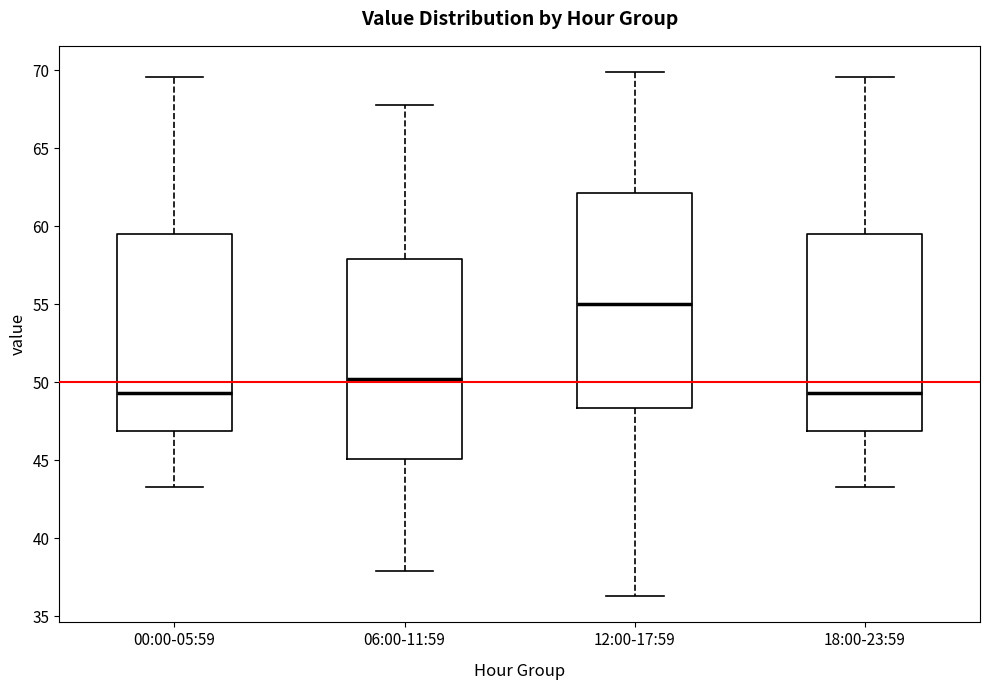

Where does the lower whisker of the box for 06:00-11:59 end on the y-axis? The values are not printed on the chart, so give them approximately, as read against the axis.

38.0